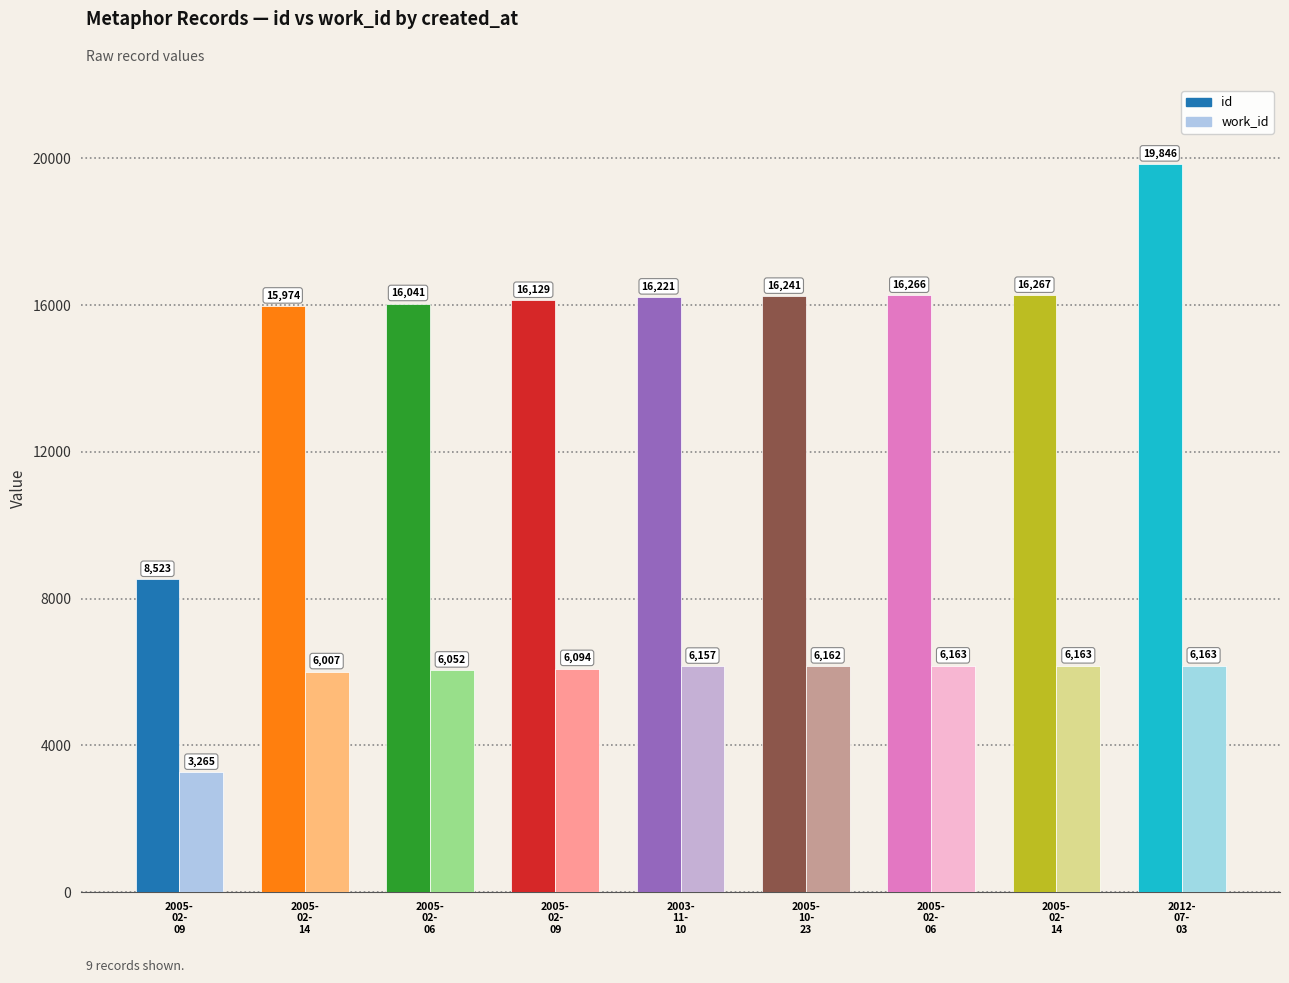

What is the sum of the work_id values at 2005-02-06 and 2005-02-06?

12215